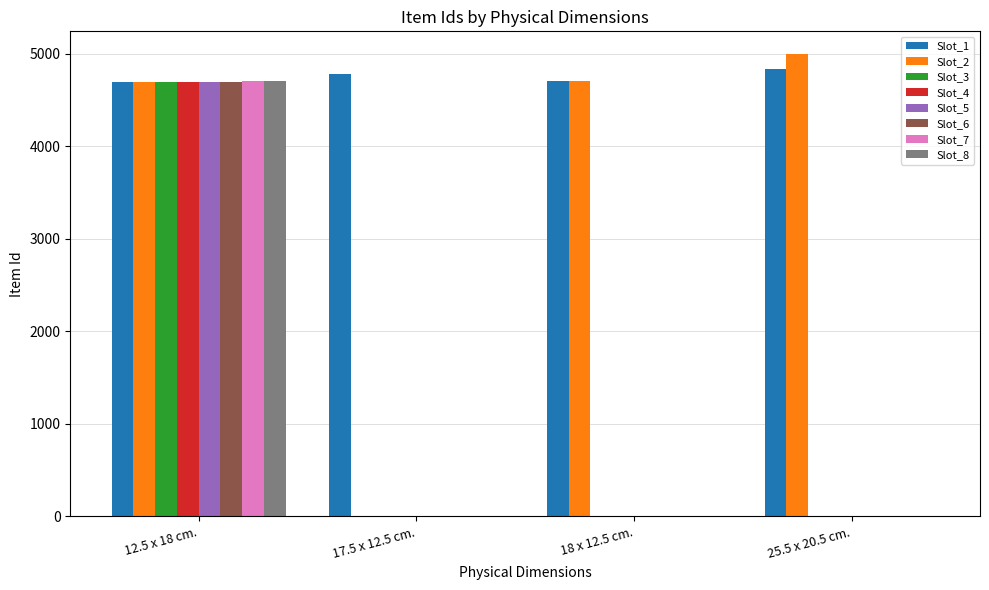

Which series has the largest total across all categories?

Slot_1